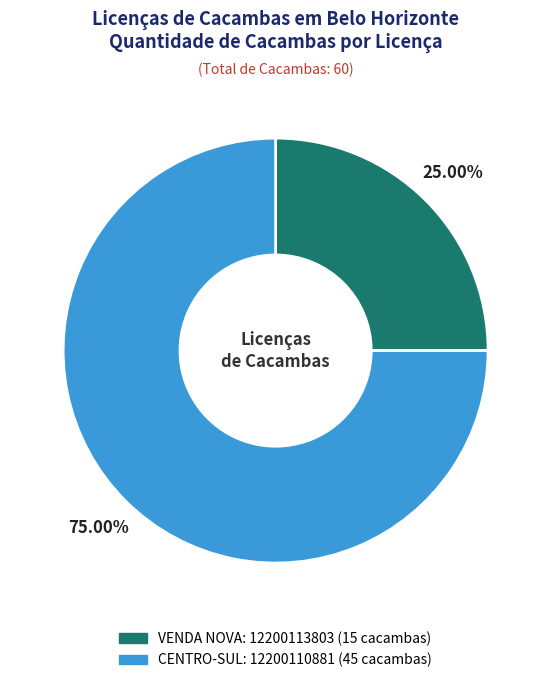

Is there a majority slice in this chart?

Yes